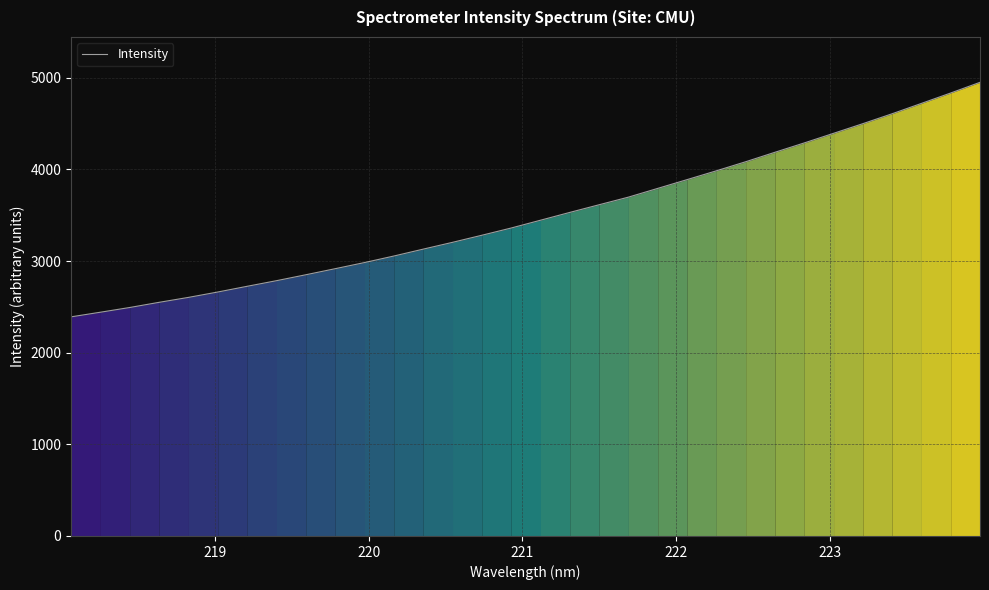

How many values exceed 3445?

16